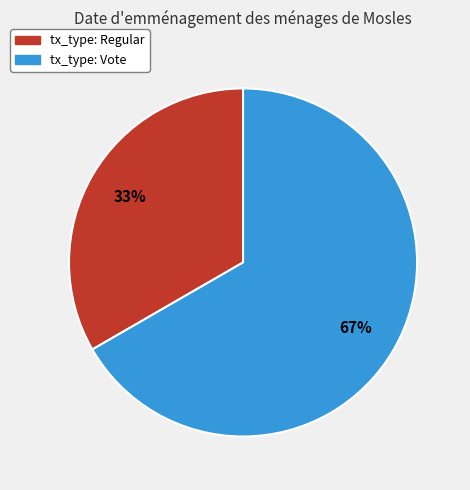

Between tx_type: Regular and tx_type: Vote, which is larger?

tx_type: Vote